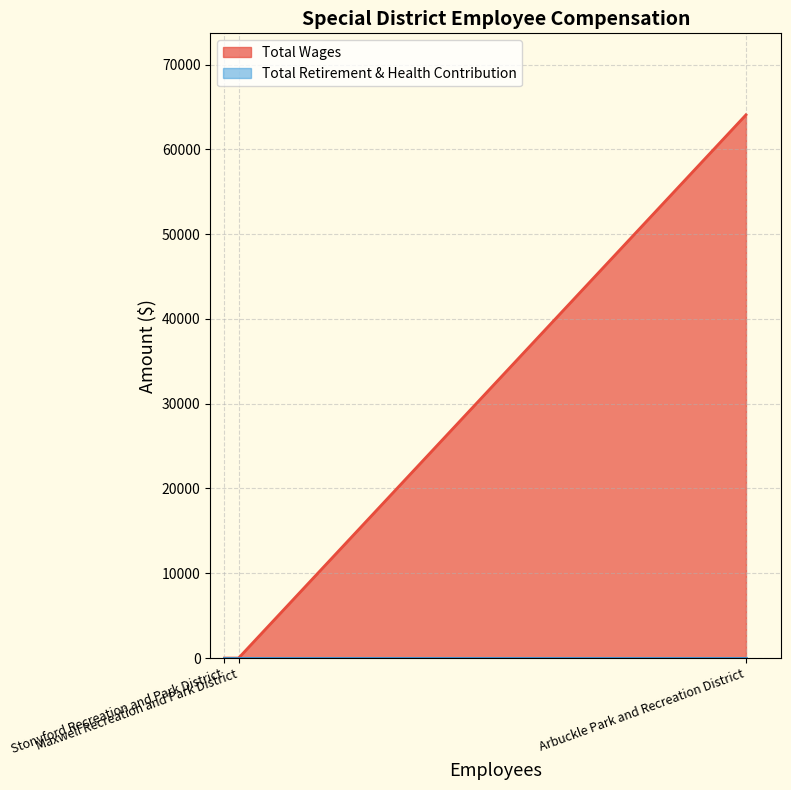

Rank the series by their maximum value, from lowest to highest.

Total Retirement & Health Contribution, Total Wages